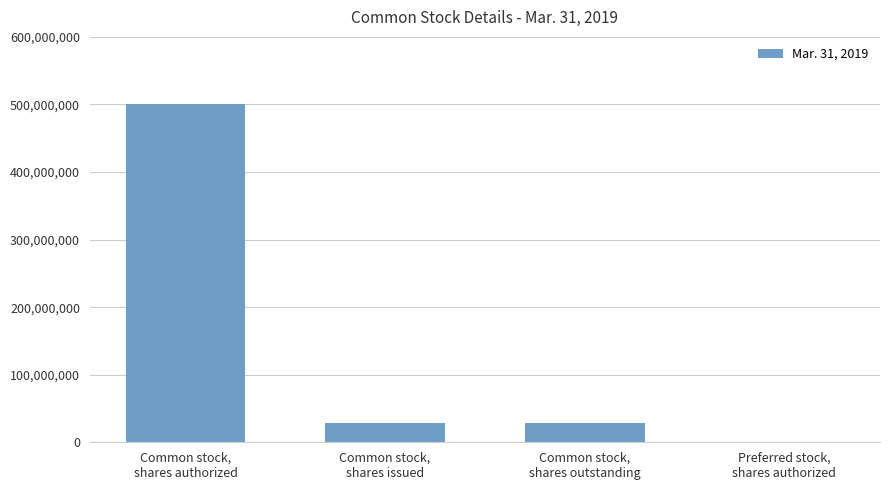

What is the sum of all values?

556068000